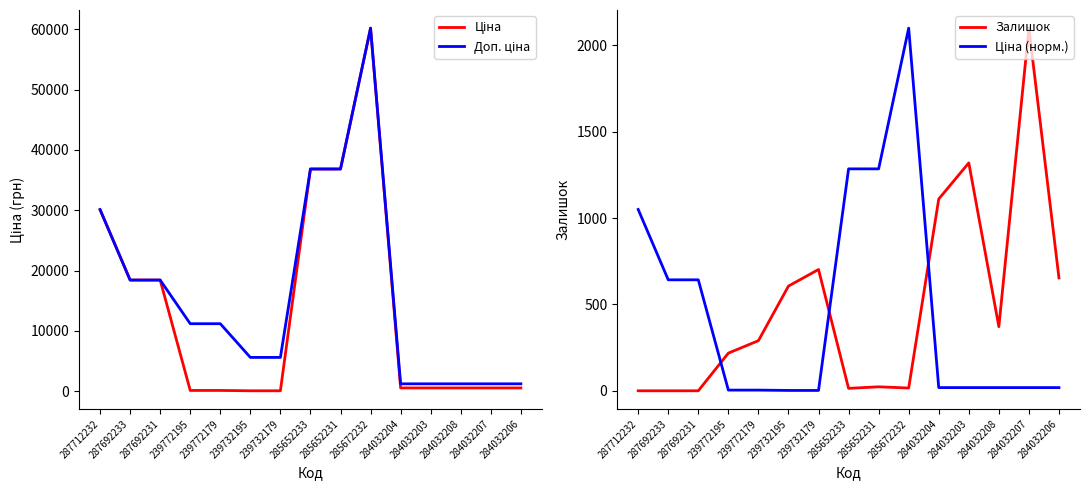

Where do Залишок and Ціна (норм.) first cross each other?

287692231 and 239772195